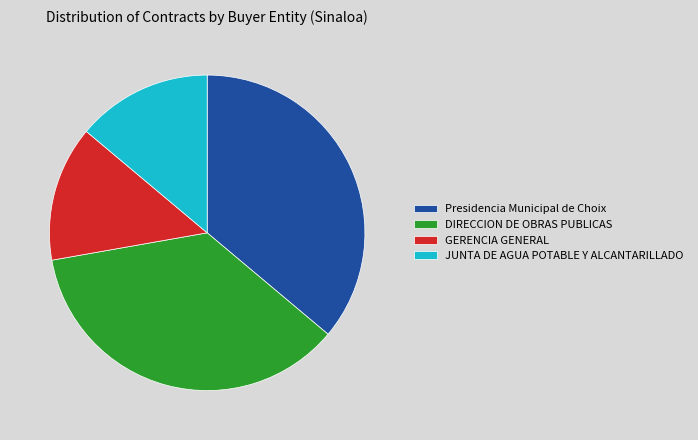

Is there a majority slice in this chart?

No